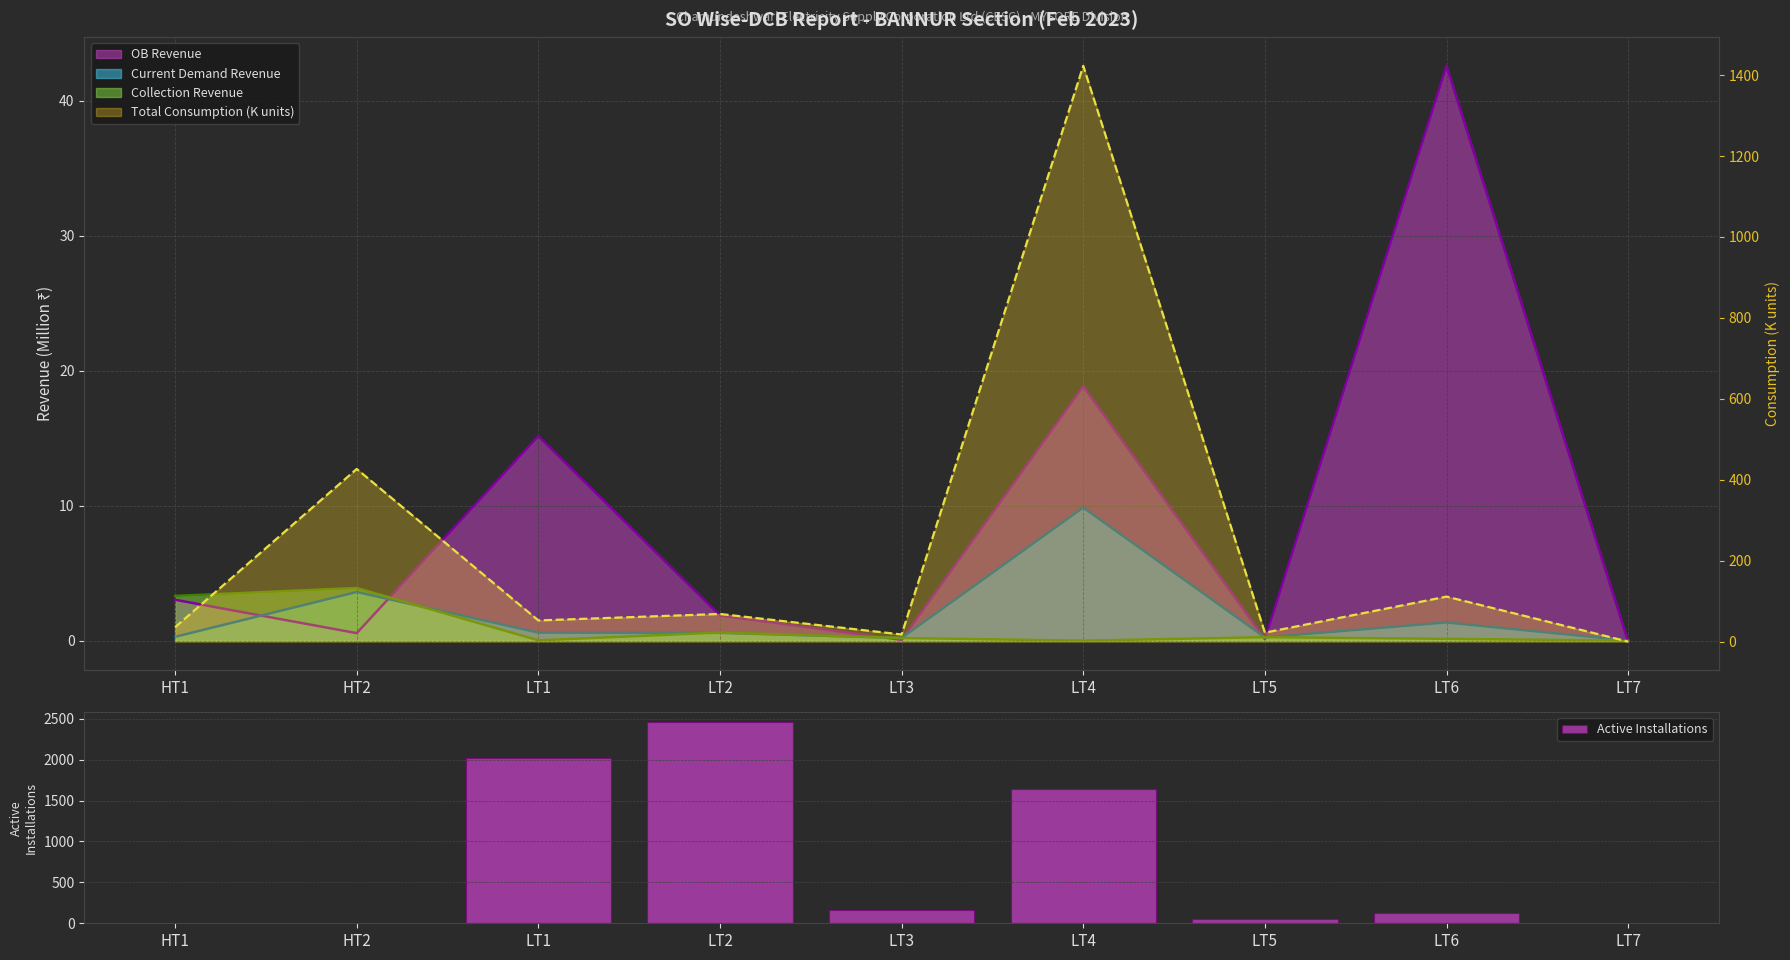

At which label is the value closest to 1230?

LT4